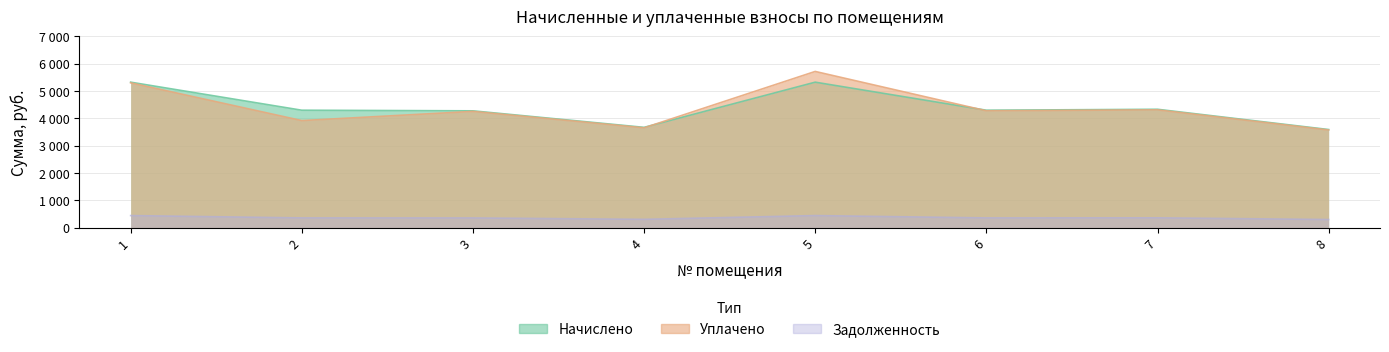

How many lines are shown in the chart?

3